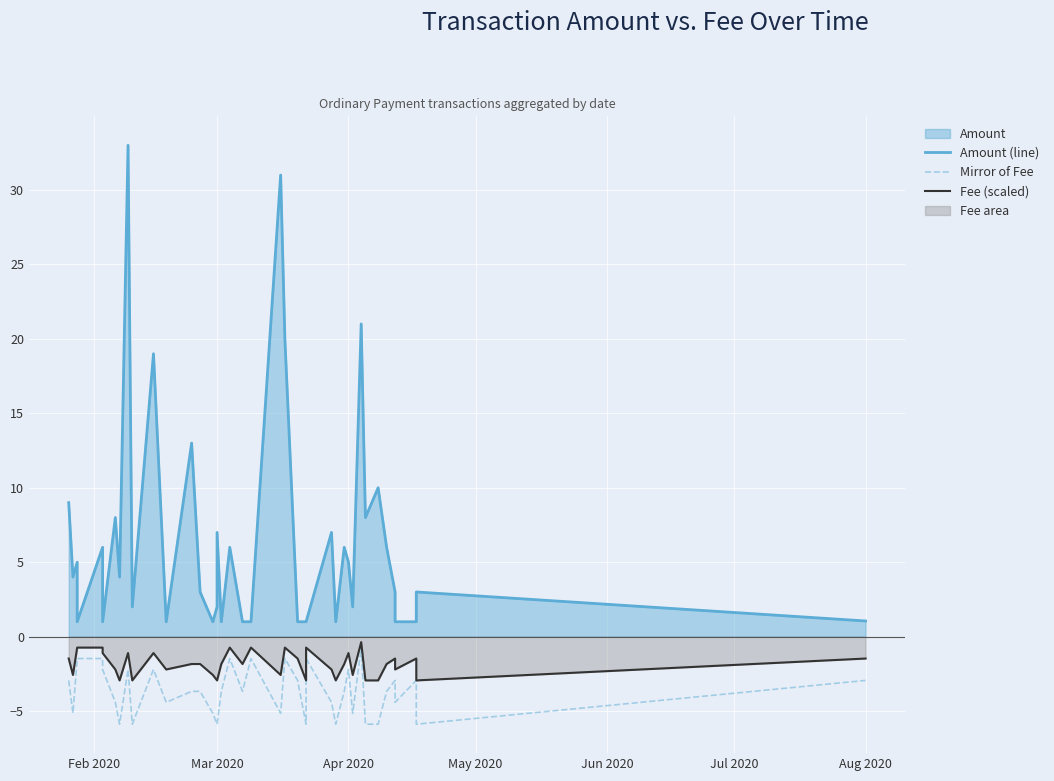

What is the average value of the Mirror of Fee series?

-3.7